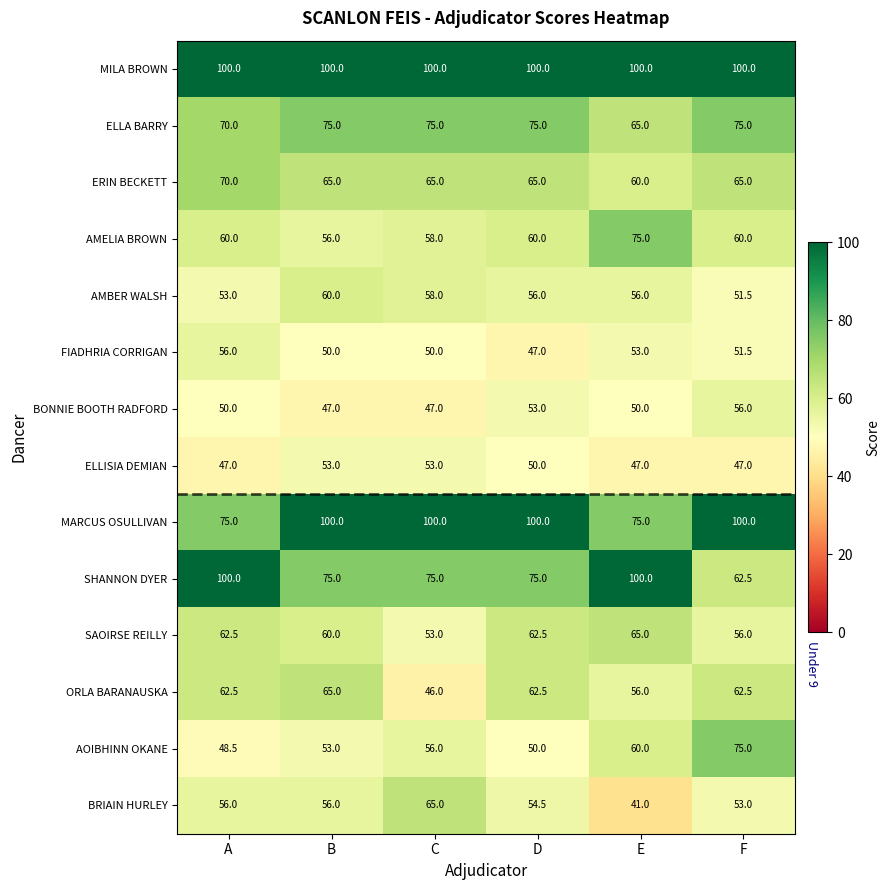

How many series are shown in this chart?

14